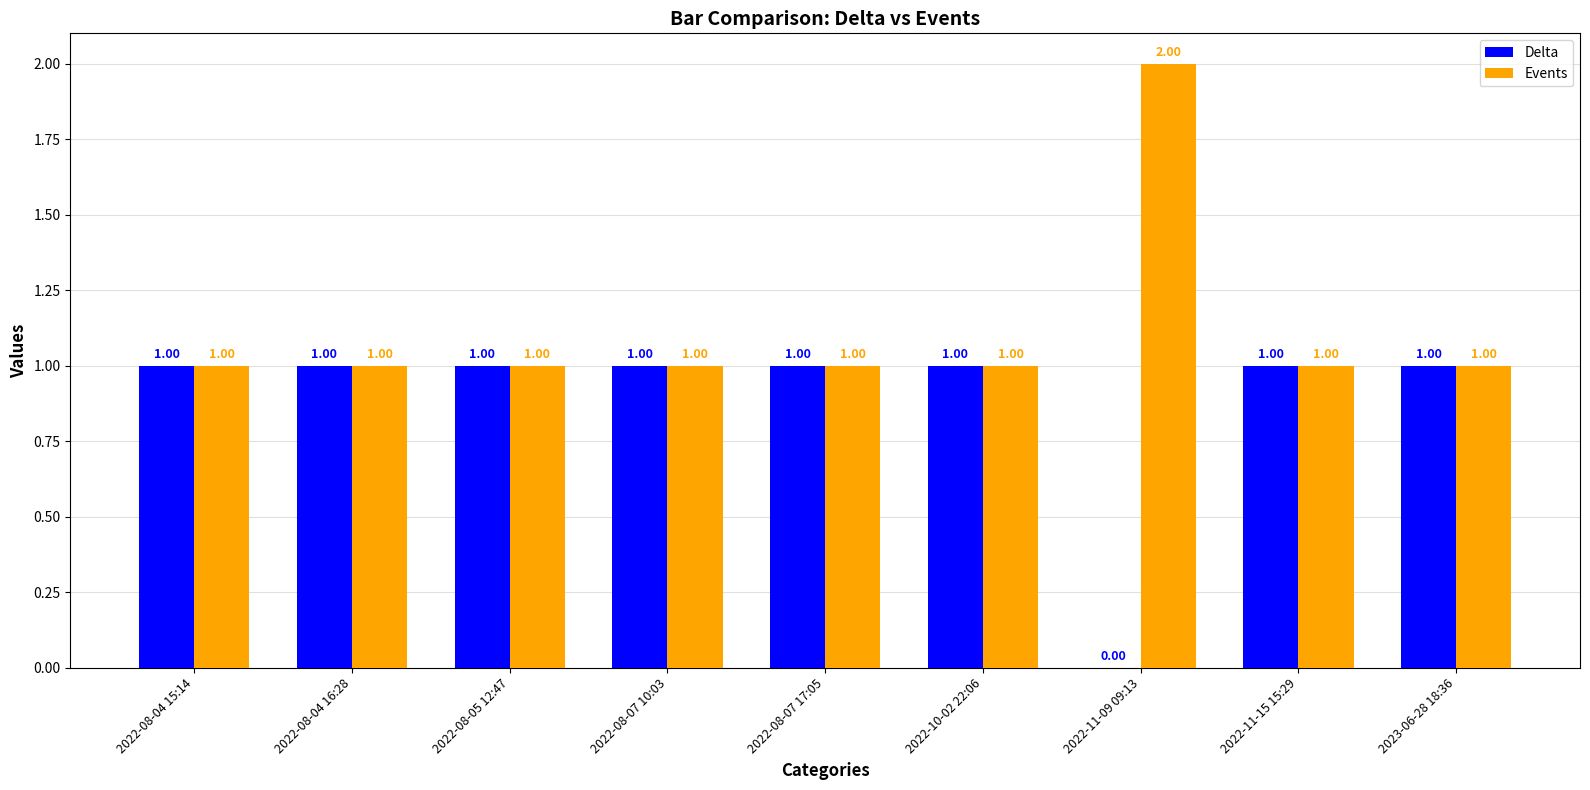

What is the sum of all Events values?

10